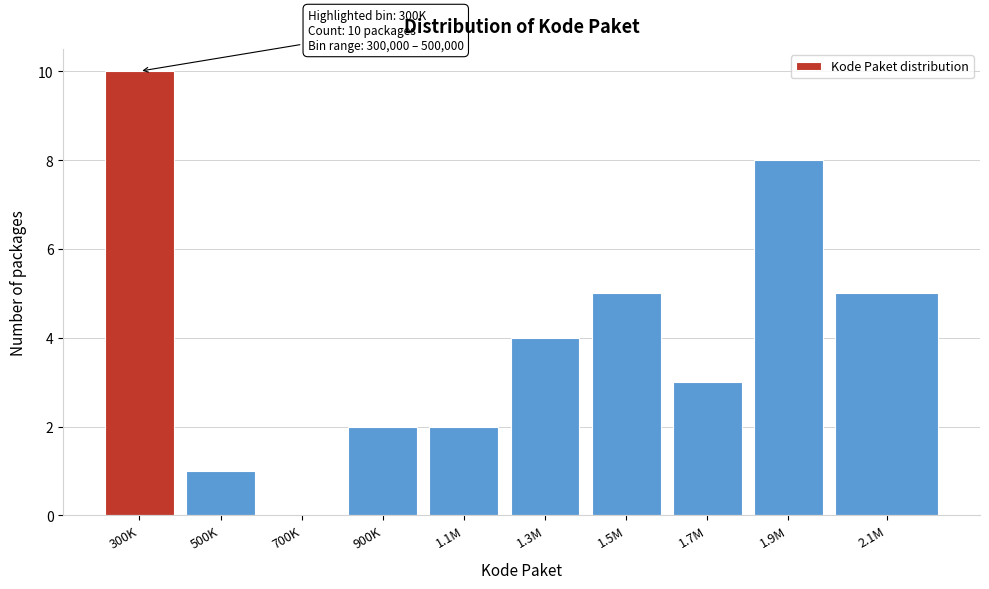

Reading right to left, transcribe all the data shown in this chart.

2.1M=5	1.9M=8	1.7M=3	1.5M=5	1.3M=4	1.1M=2	900K=2	700K=0	500K=1	300K=10